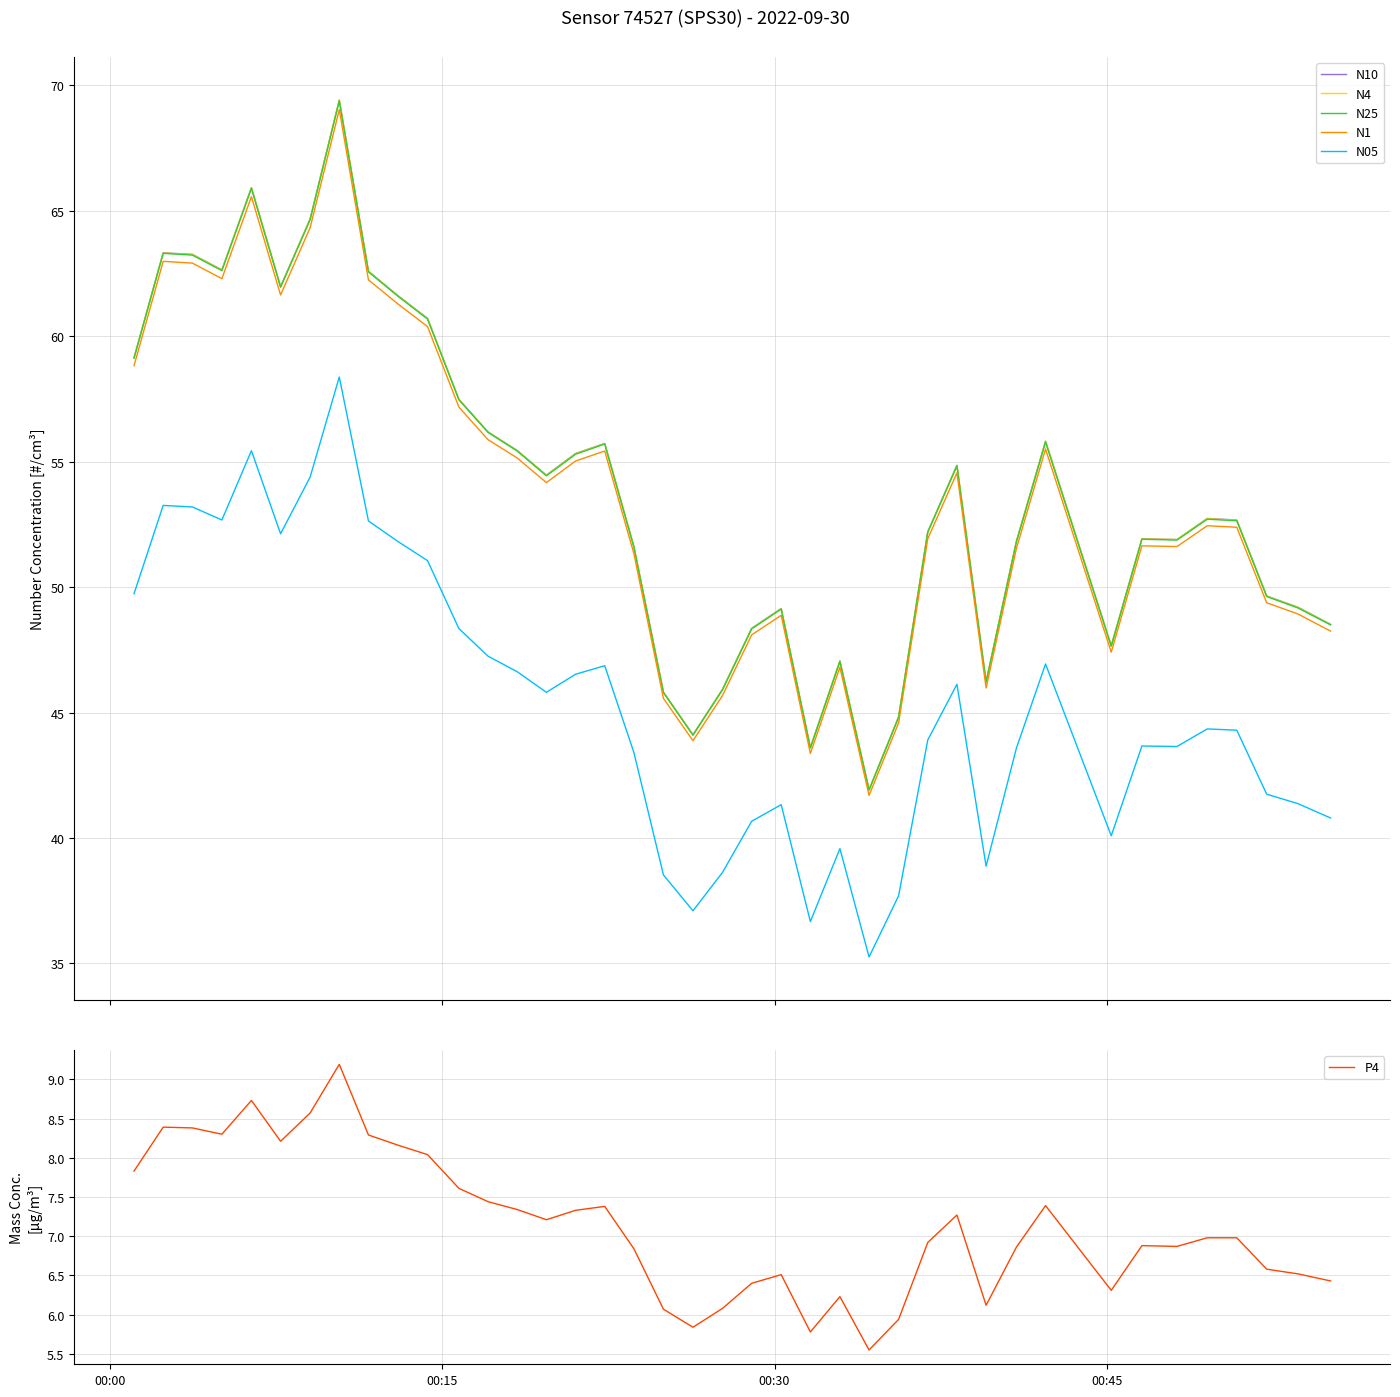

At how many categories does at least one series exceed 62?

7